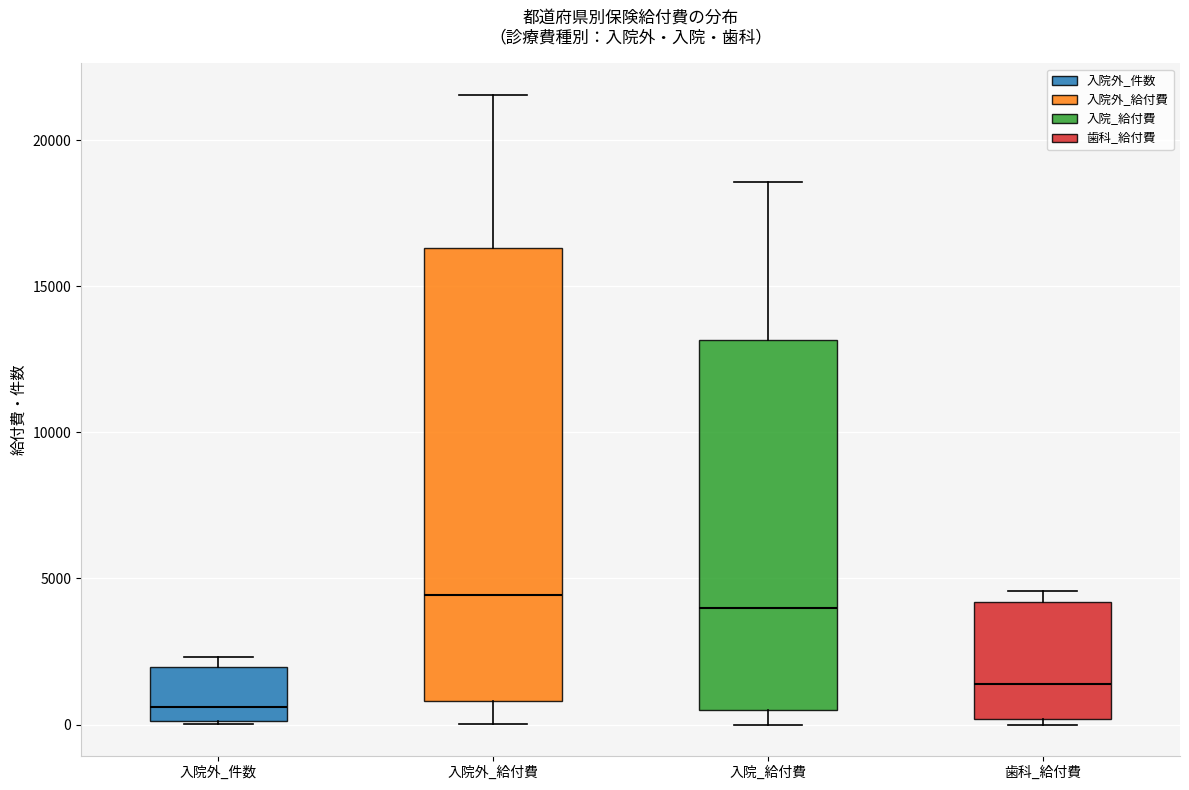

Comparing the boxes themselves (not the whiskers), which one is the tallest?

入院外_給付費